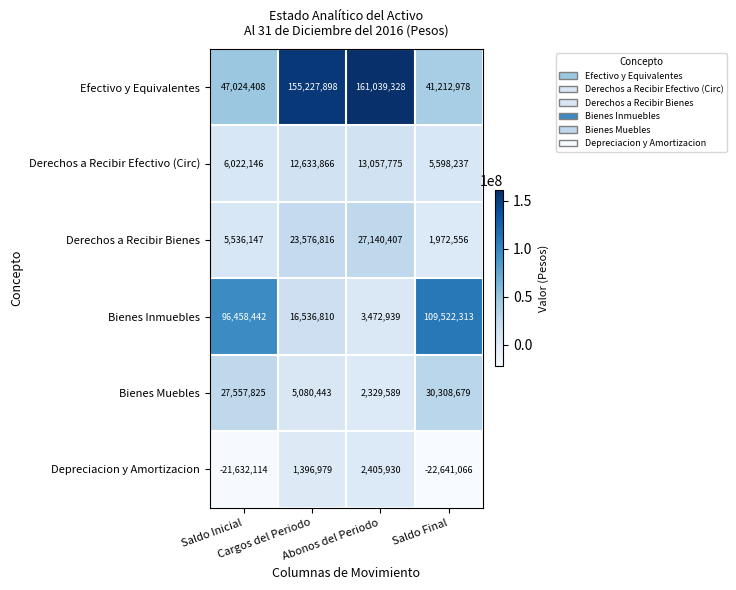

At how many categories does at least one series exceed 106658709?

3